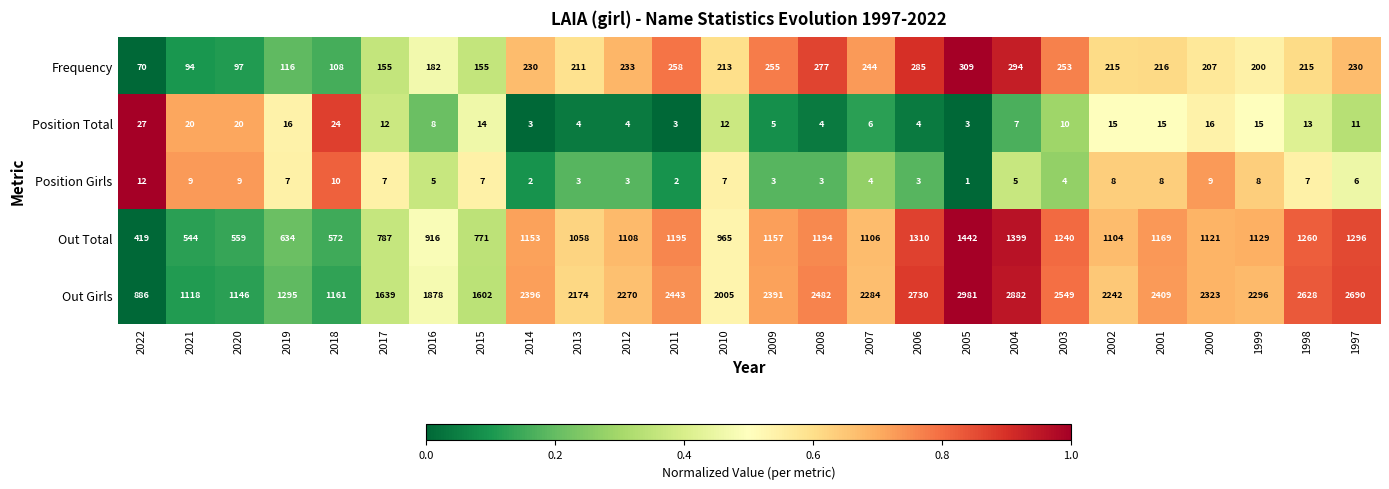

What is the approximate value of Position Girls at 2021, to the nearest 5?

10